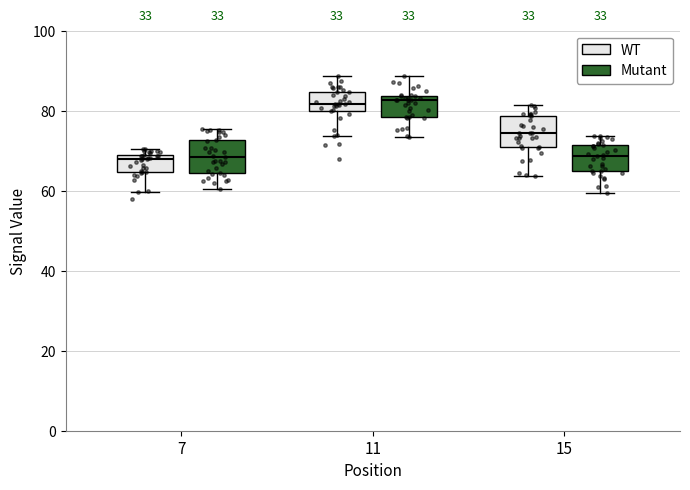

Reading left to right, read every box against the y-axis: the position of its median line, the range the box covers, and the ends of its whiskers. The values are not printed on the chart, so give them approximately, as read against the axis.

7 (WT): median 68, box 64 to 70, whiskers 60 to 70 (just above the box's upper edge)
7 (Mutant): median 68, box 64 to 72, whiskers 60 to 76
11 (WT): median 82, box 80 to 84, whiskers 74 to 88
11 (Mutant): median 82, box 78 to 84, whiskers 74 to 88
15 (WT): median 74, box 70 to 78, whiskers 64 to 82
15 (Mutant): median 68, box 66 to 72, whiskers 60 to 74